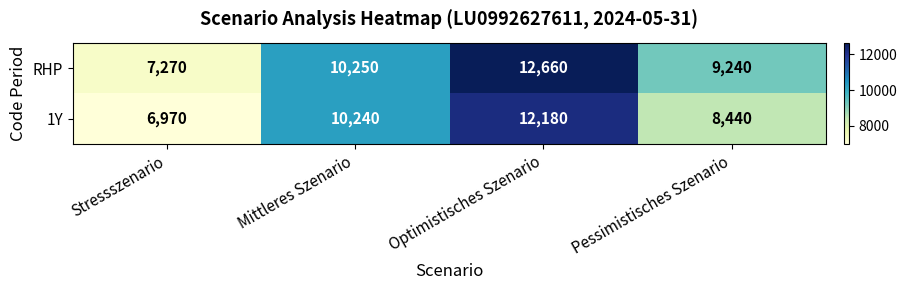

What is the difference between the highest and lowest values at Mittleres Szenario?

10